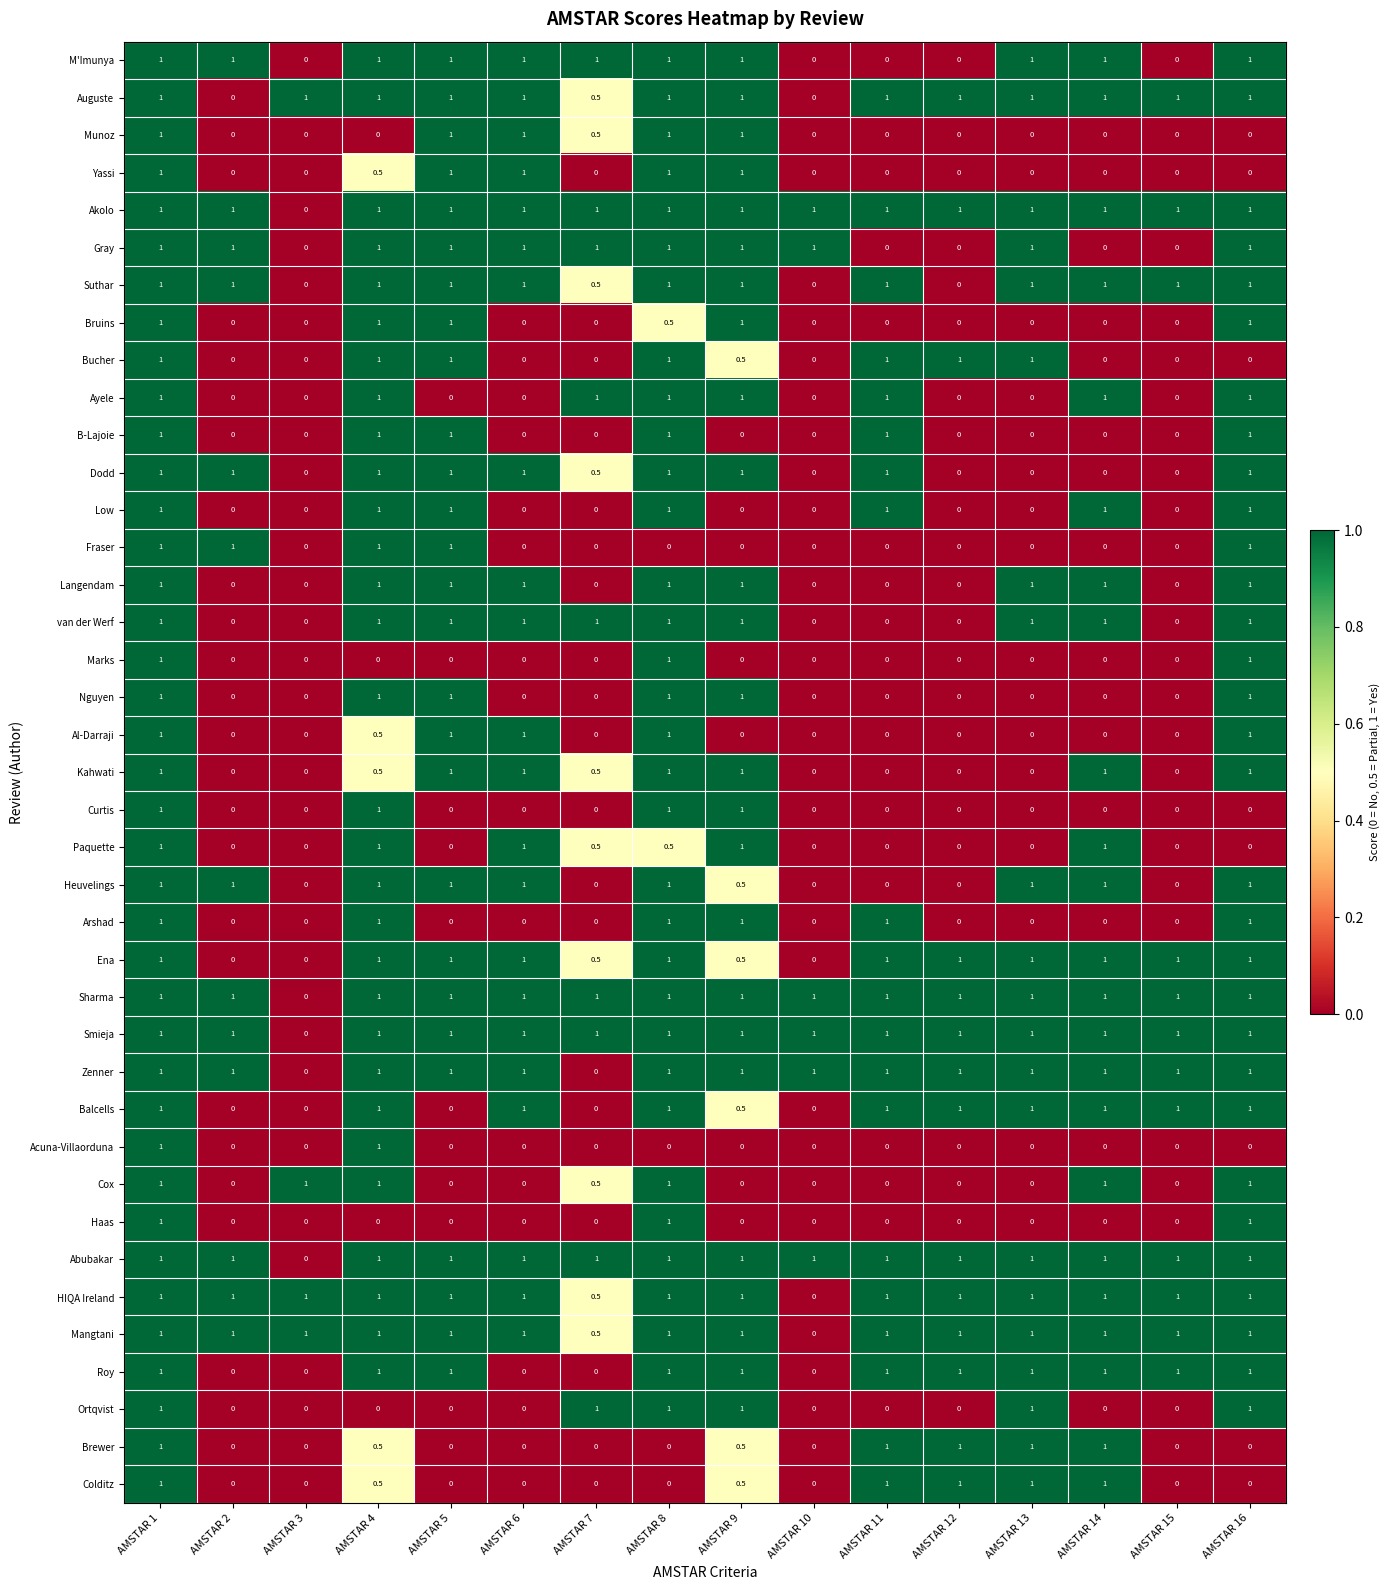

What is the sum of the Colditz values at AMSTAR 9 and AMSTAR 12?

1.5